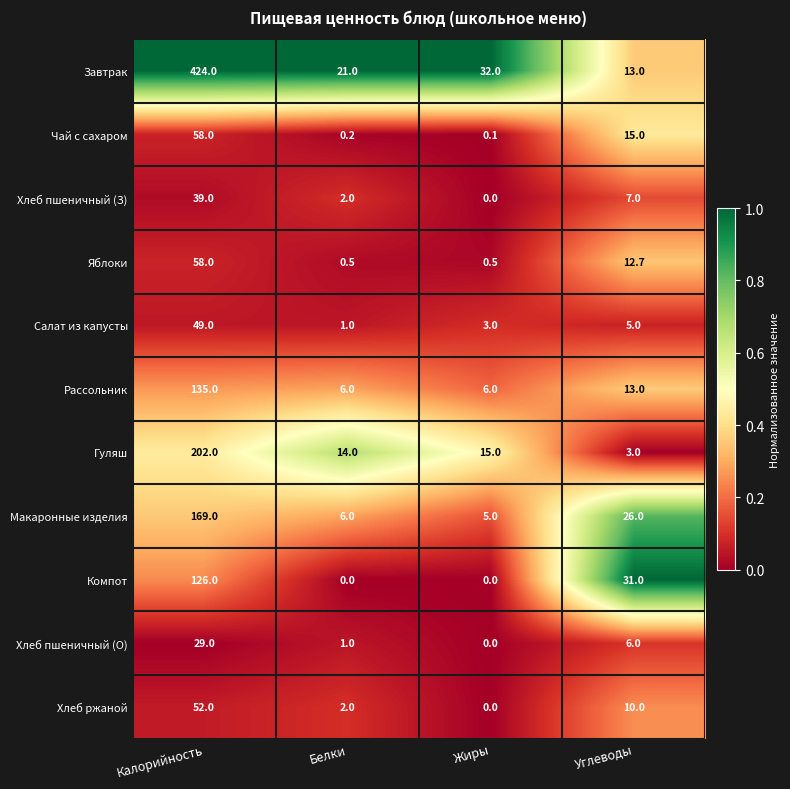

What is the difference between the Завтрак values at Белки and Калорийность?

403.0